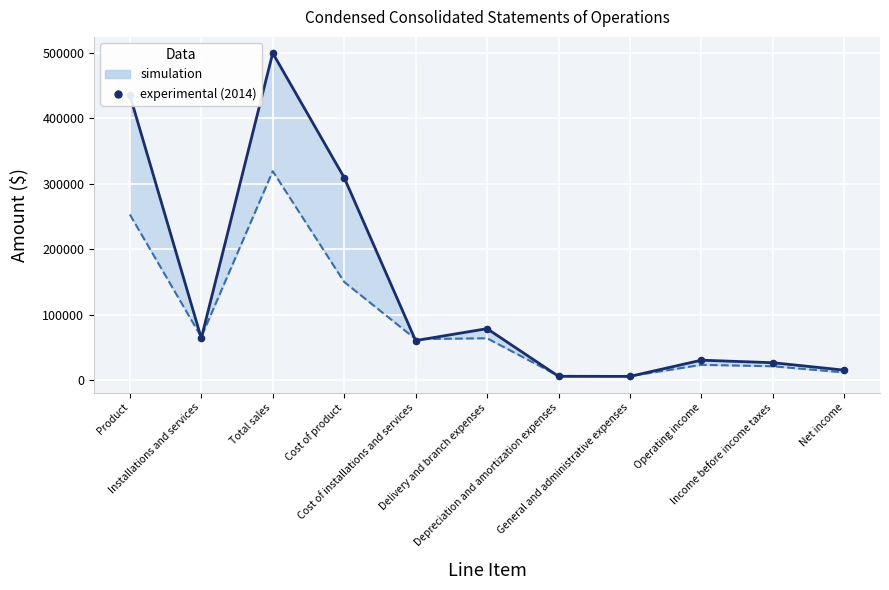

Rank the series by their average value, from highest to lowest.

Dec. 31, 2014 (experimental), Dec. 31, 2015